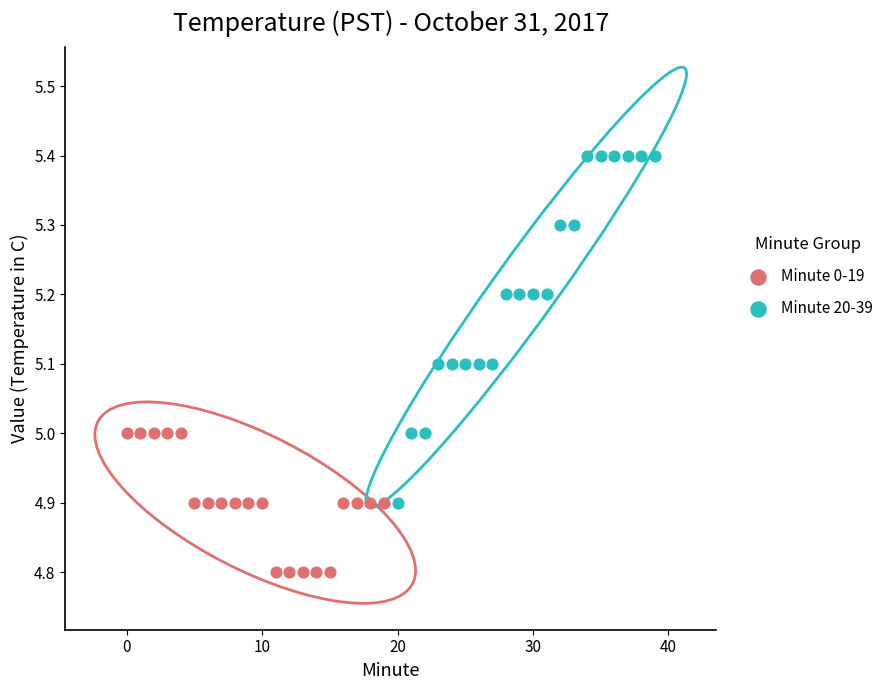

What are all the series names shown in the legend?

Minute 0-19, Minute 20-39